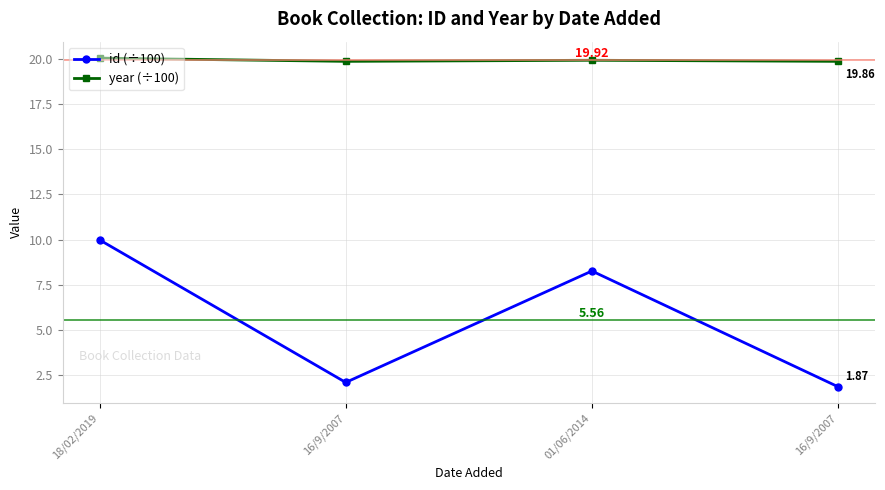

How many lines are shown in the chart?

2